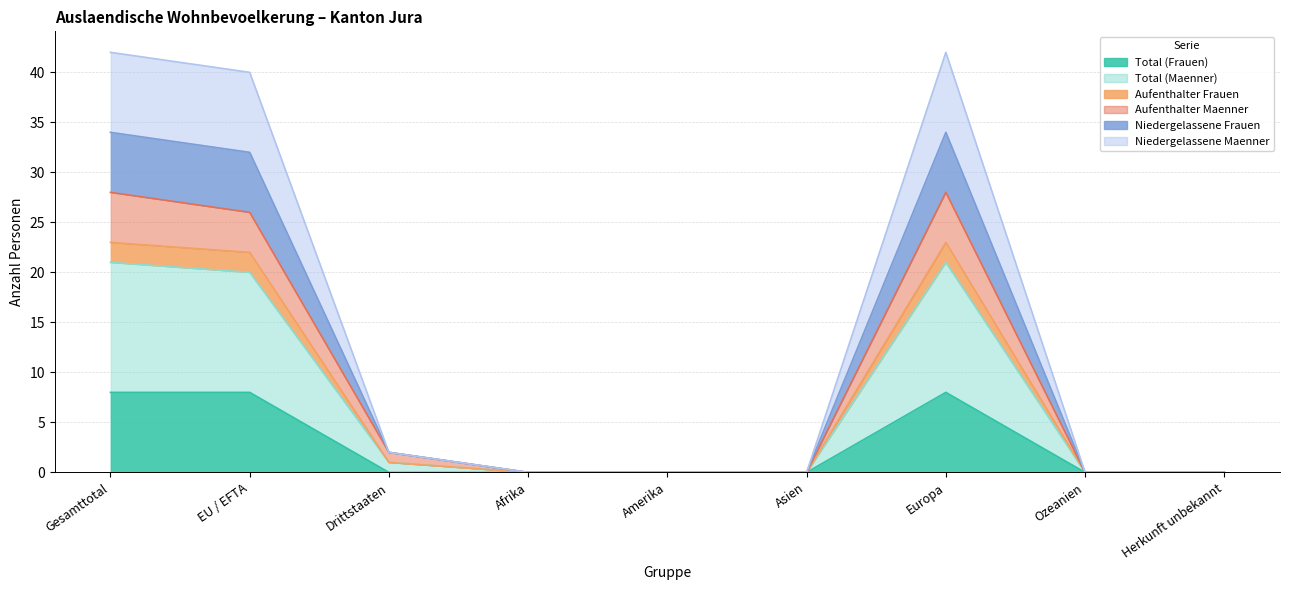

What is the maximum value shown in the chart?

42